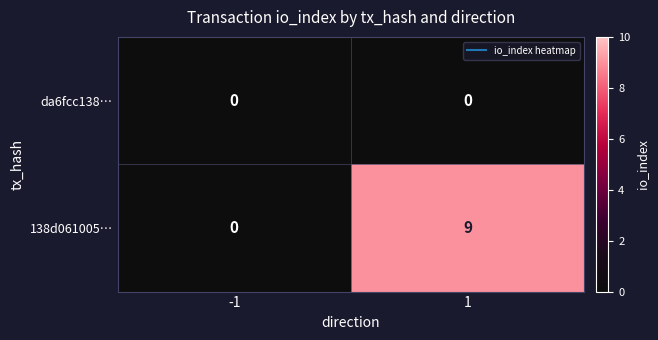

Reading right to left, list all the values displayed in this chart.

da6fcc138…: 0	0
138d061005…: 9	0